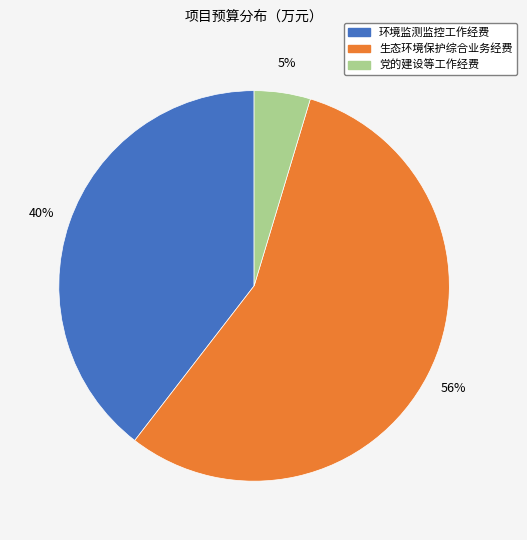

To the nearest percent, what is the average slice percentage?

33%